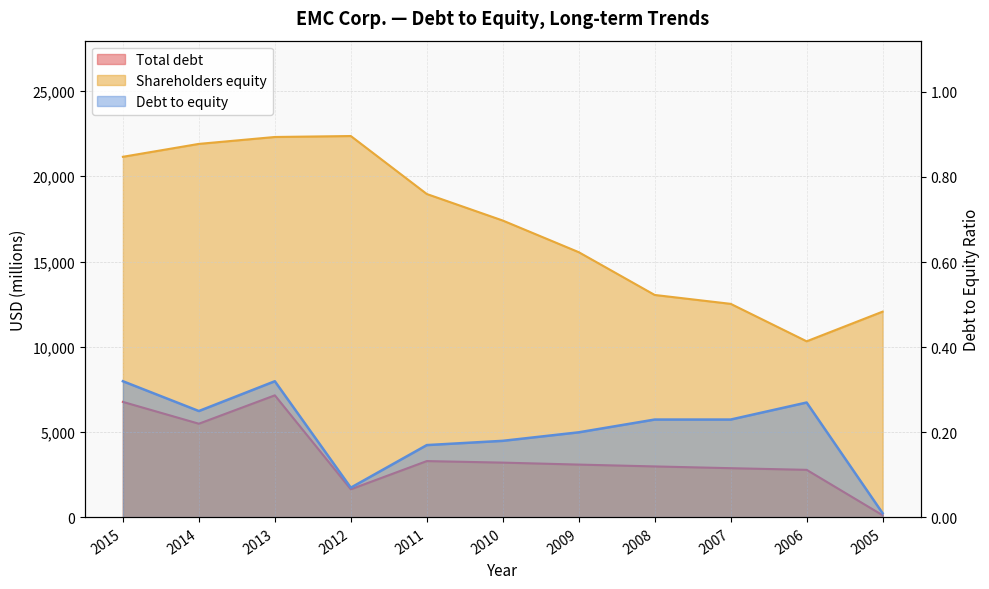

Read the Debt to equity value at 2012.

0.1